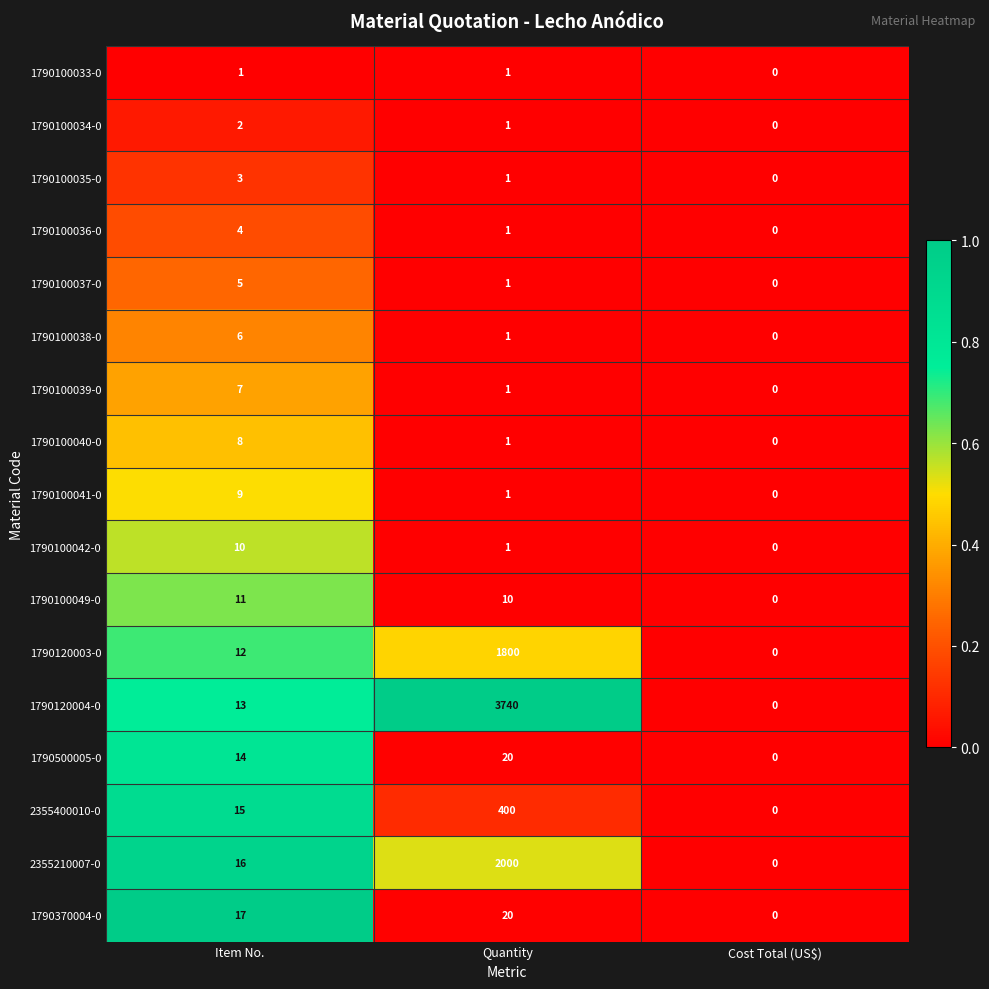

How many distinct data groups are displayed?

17